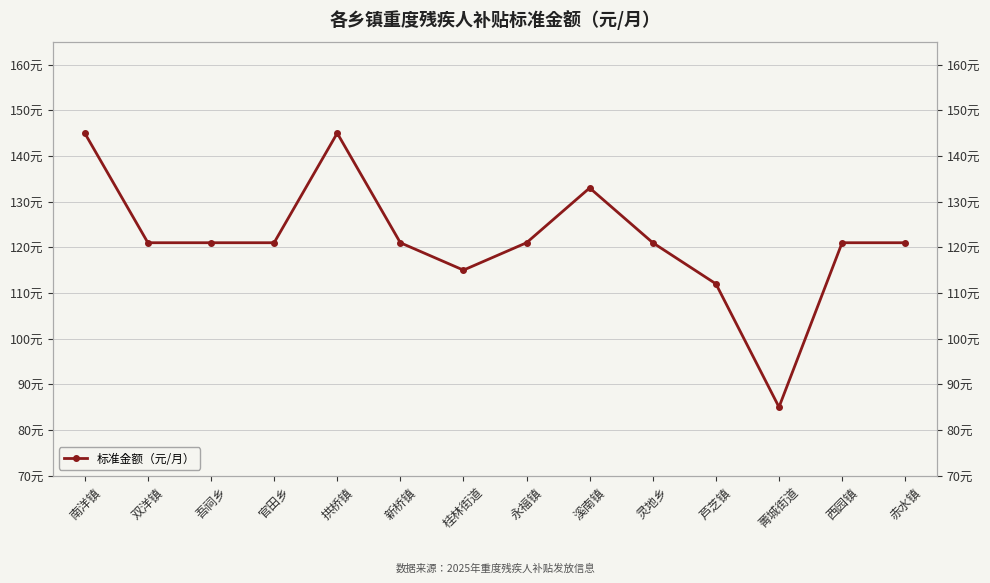

Reading left to right, transcribe all the data shown in this chart.

南洋镇=145	双洋镇=121	吾祠乡=121	官田乡=121	拱桥镇=145	新桥镇=121	桂林街道=115	永福镇=121	溪南镇=133	灵地乡=121	芦芝镇=112	菁城街道=85	西园镇=121	赤水镇=121